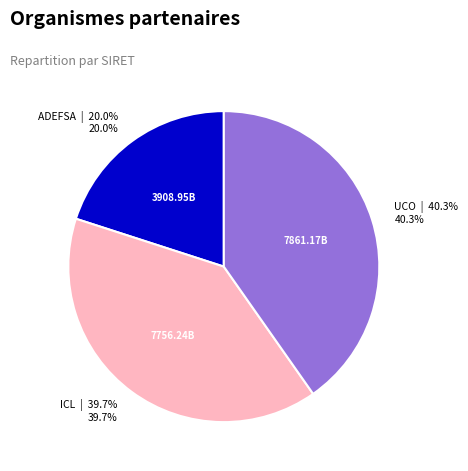

How many slices are in this pie chart?

3